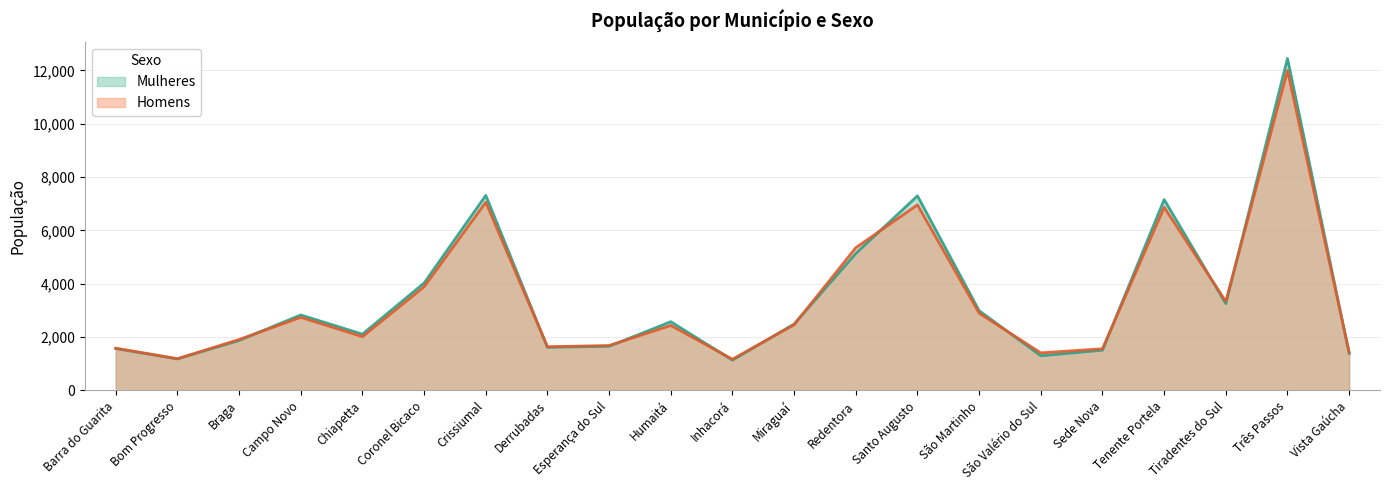

List the labels in order of Mulheres value, smallest first.

Inhacorá, Bom Progresso, São Valério do Sul, Vista Gaúcha, Sede Nova, Barra do Guarita, Derrubadas, Esperança do Sul, Braga, Chiapetta, Miraguaí, Humaitá, Campo Novo, São Martinho, Tiradentes do Sul, Coronel Bicaco, Redentora, Tenente Portela, Santo Augusto, Crissiumal, Três Passos